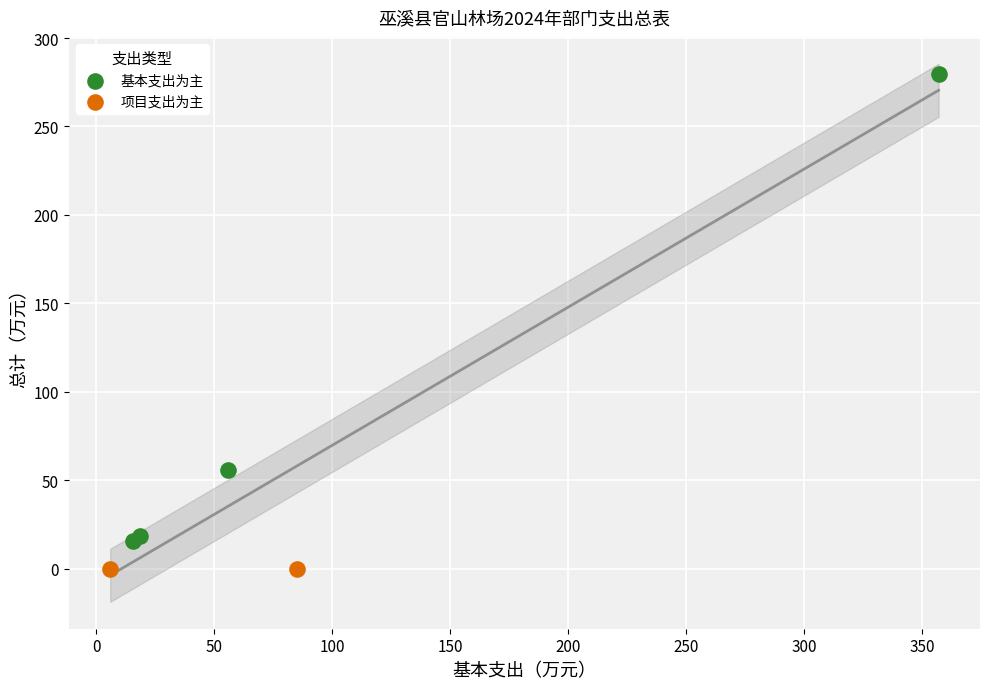

What are all the series names shown in the legend?

基本支出为主, 项目支出为主